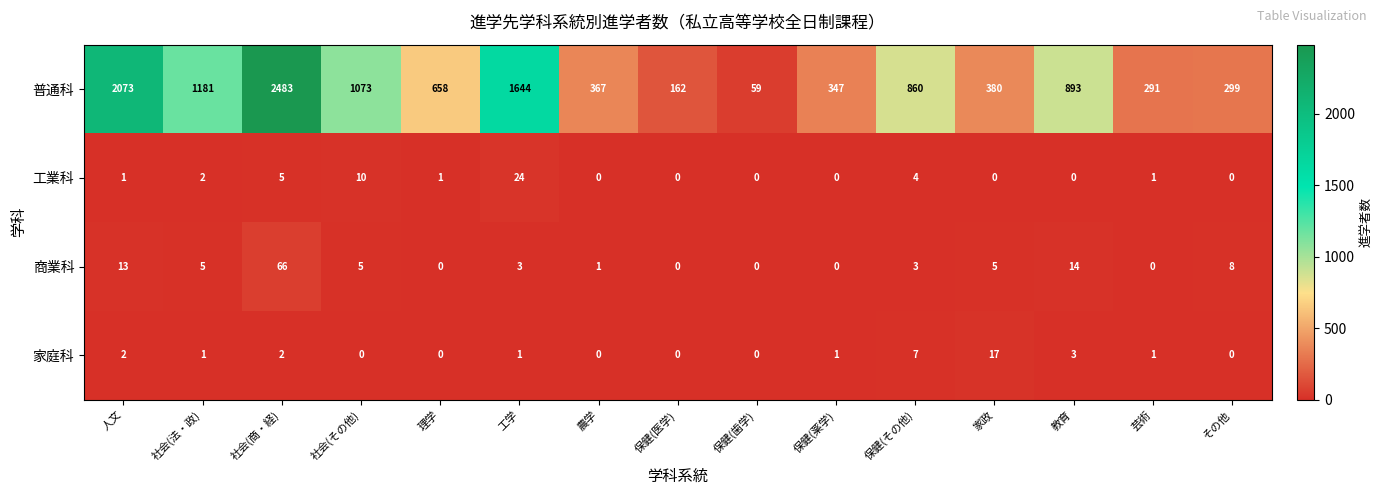

At which category does the chart reach its peak across all series?

社会(商・経)